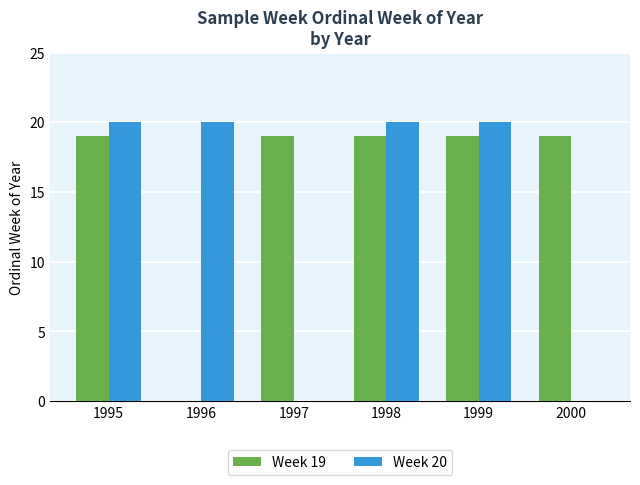

Between 1999 and 2000, which series saw the biggest shift?

Week 20